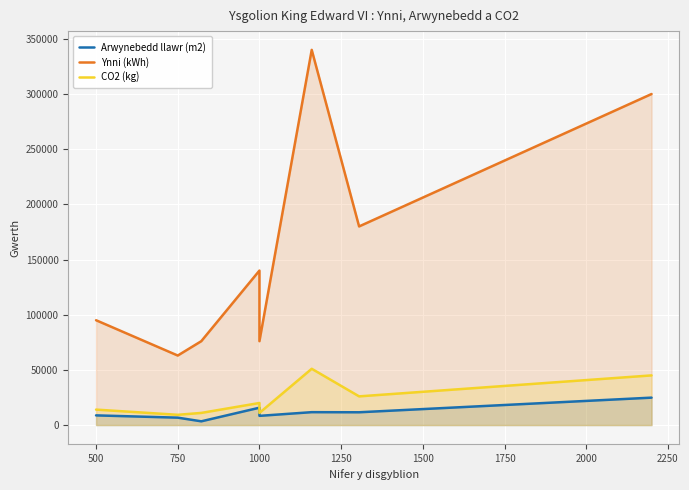

What is the difference between the maximum and second lowest values in the Ynni (kWh) series?

264000